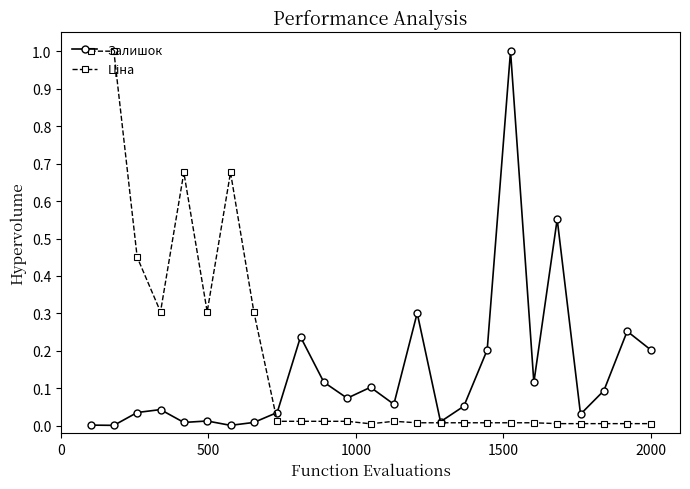

What is the maximum value shown in the chart?

1.0